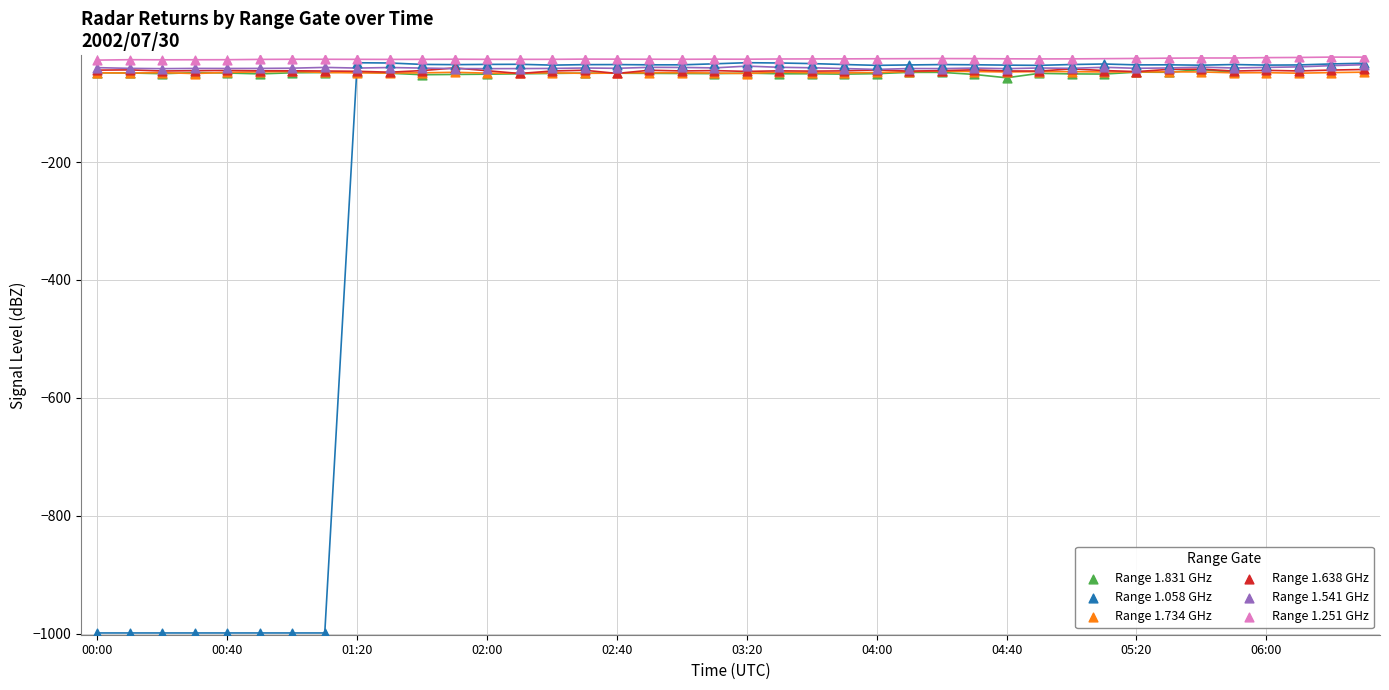

Which series has the widest spread of Y values?

Range 1.058 GHz